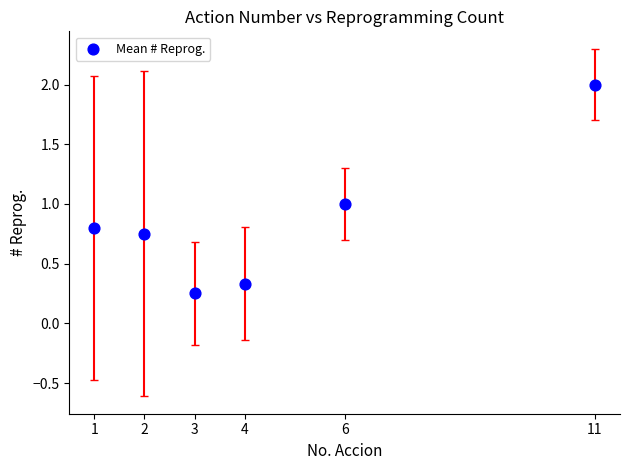

What is the average Y value?

0.9